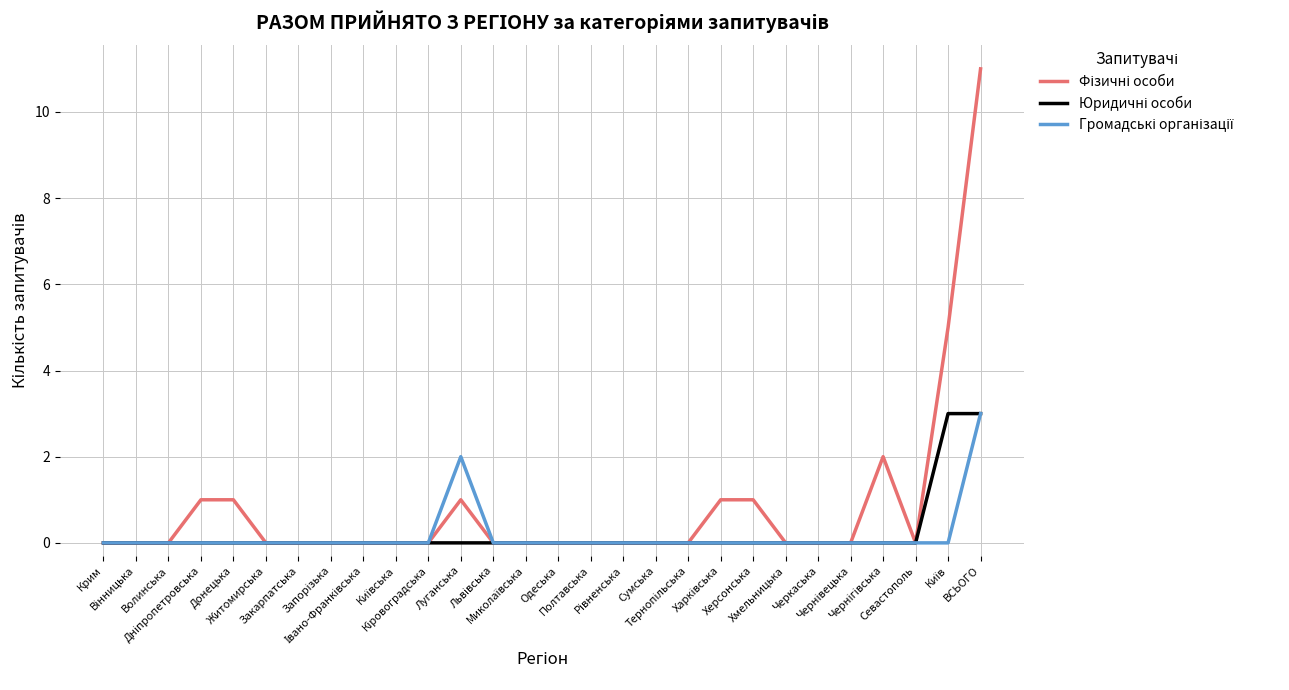

What is the greatest value displayed?

11